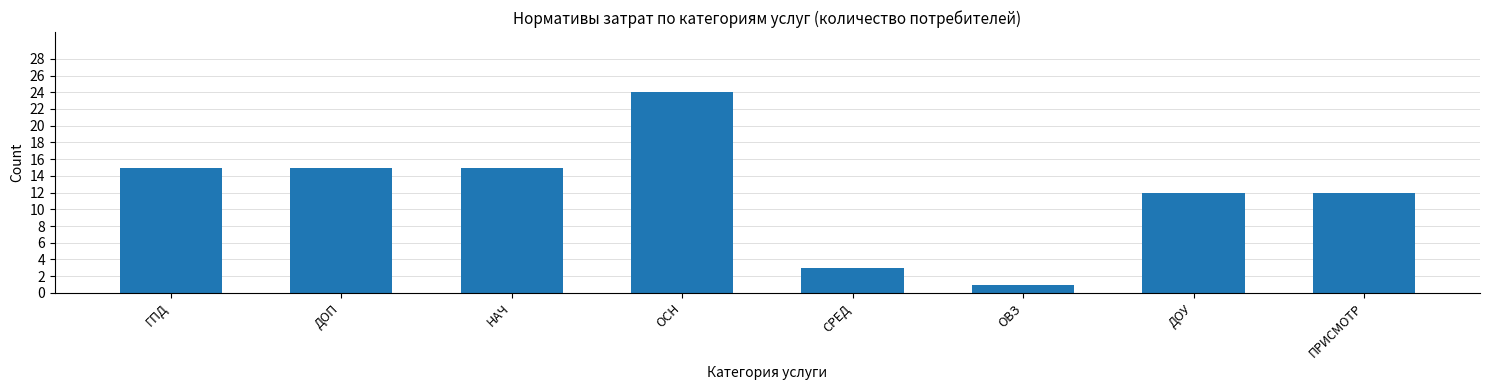

Reading right to left, transcribe all the data shown in this chart.

12	12	1	3	24	15	15	15